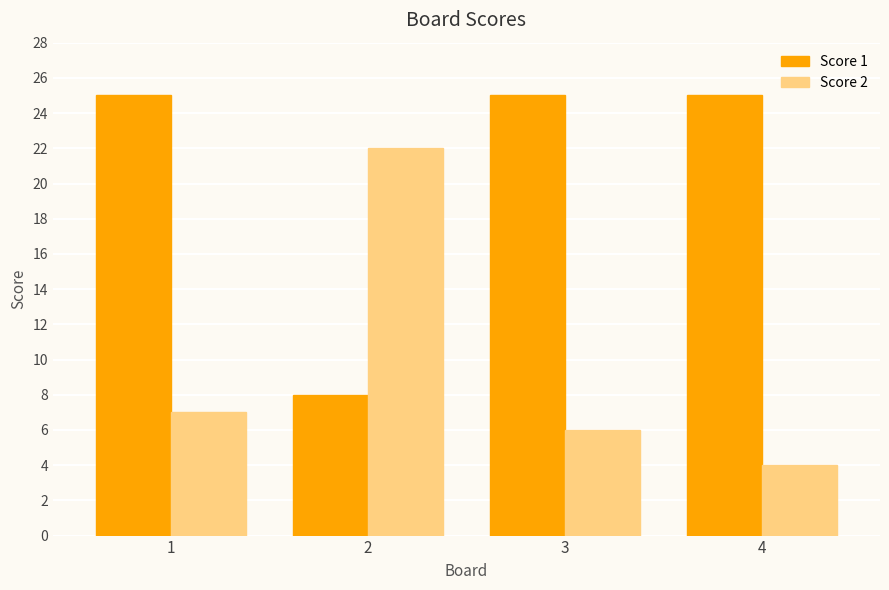

How many data points does each series have?

4